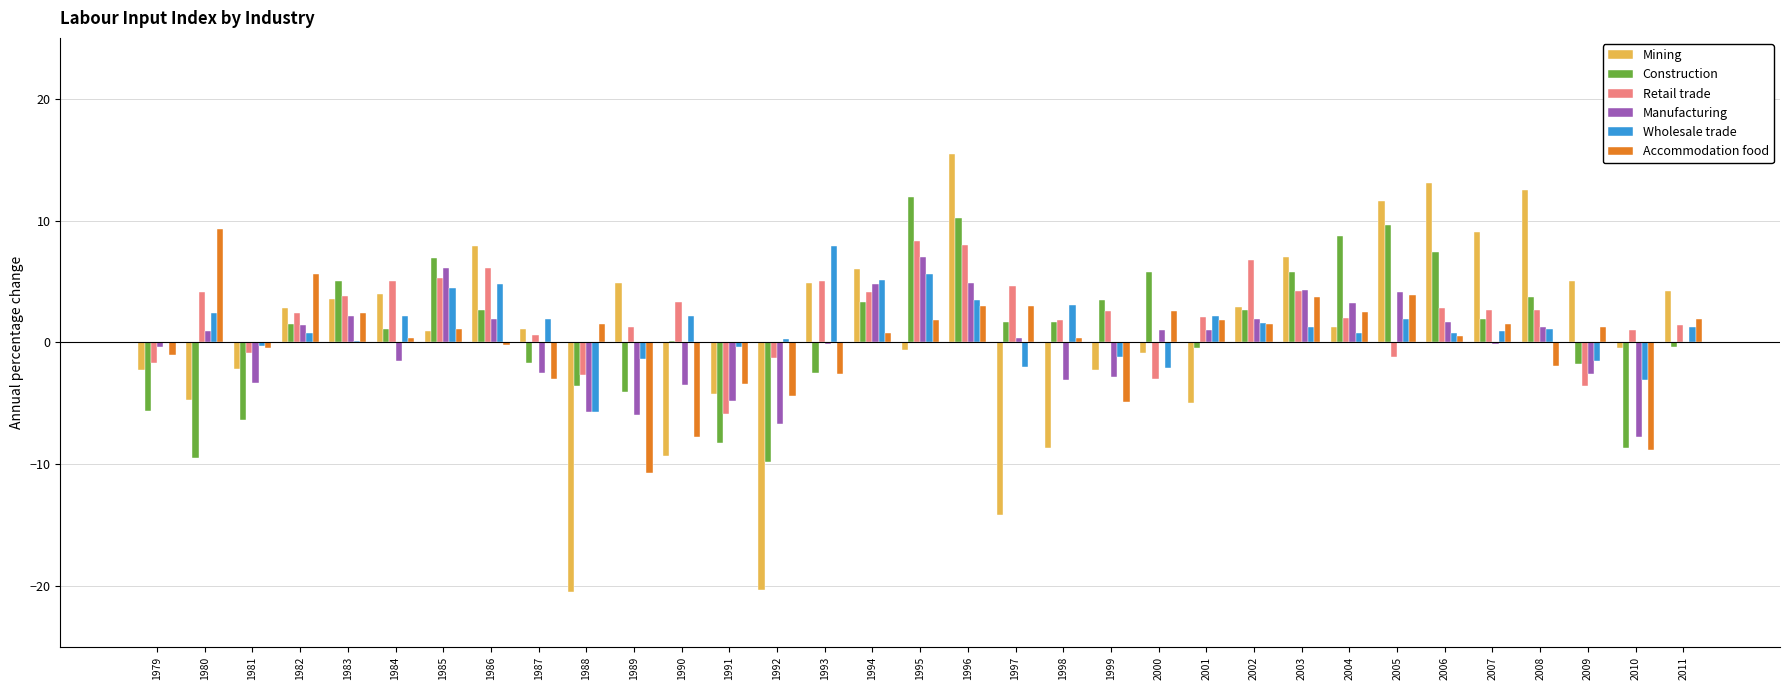

What is the total value across all series at 2009?

-3.2